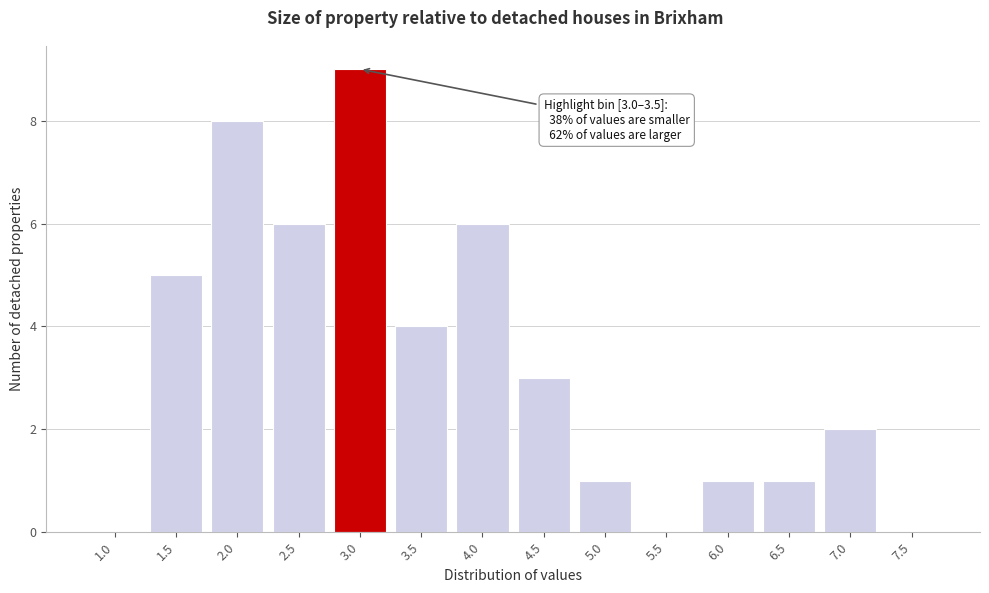

Reading right to left, extract all data points from this chart.

7.5=0	7.0=2	6.5=1	6.0=1	5.5=0	5.0=1	4.5=3	4.0=6	3.5=4	3.0=9	2.5=6	2.0=8	1.5=5	1.0=0